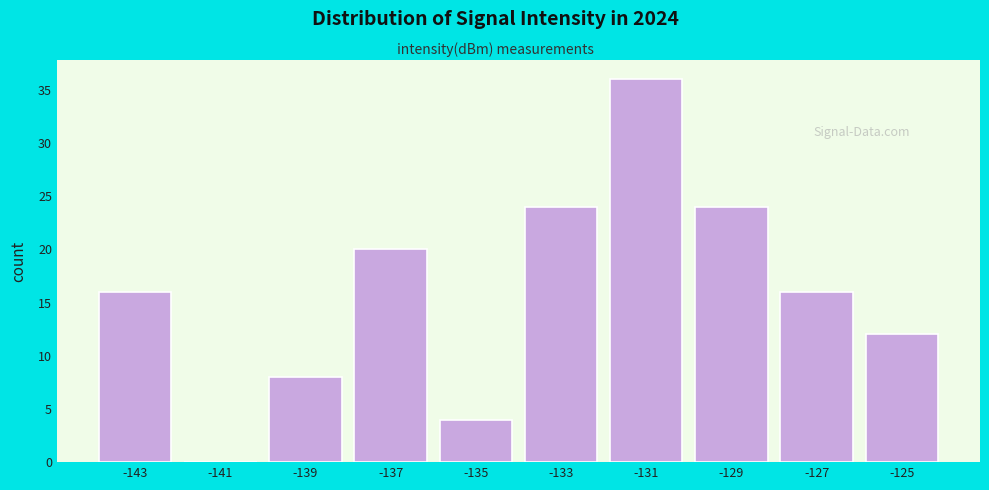

Reading left to right, transcribe all the data shown in this chart.

-143=16	-141=0	-139=8	-137=20	-135=4	-133=24	-131=36	-129=24	-127=16	-125=12